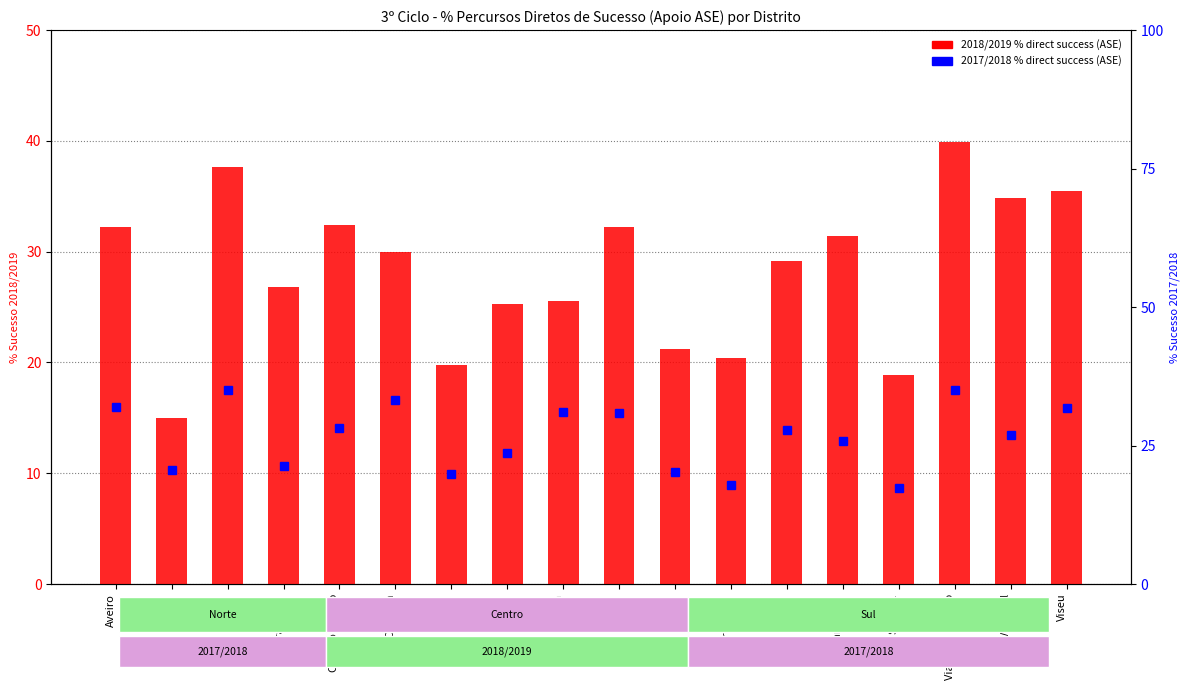

What are all the series names shown in the legend?

2018/2019 % direct success (ASE), 2017/2018 % direct success (ASE)